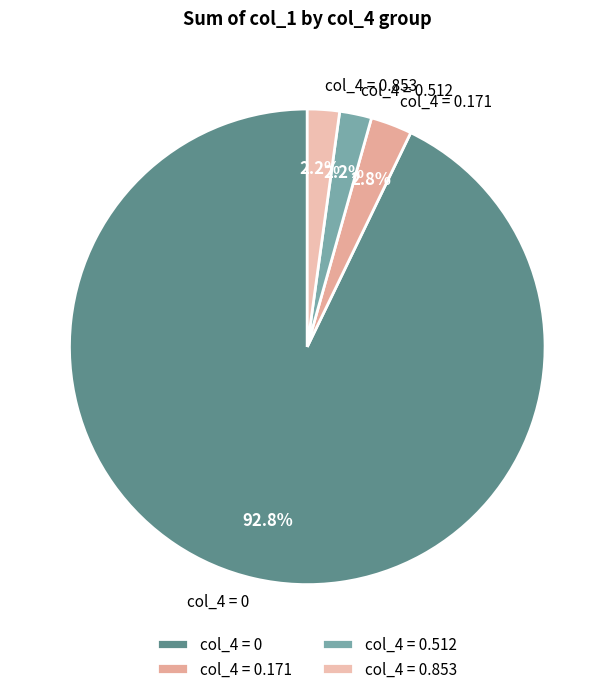

What is the majority slice?

col_4 = 0